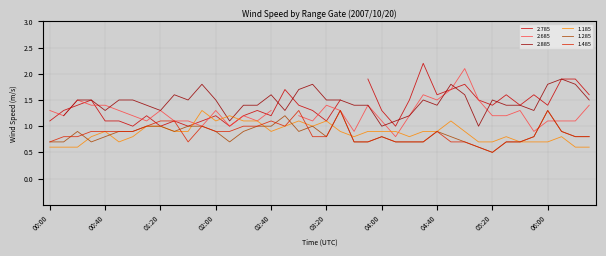

How many intersections are there between 1.485 and 1.285?

6